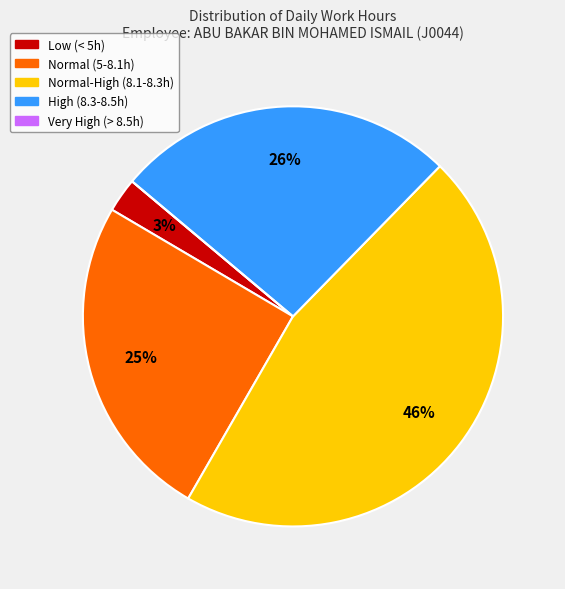

What percentage is the Low (< 5h) slice, to the nearest percent?

3%